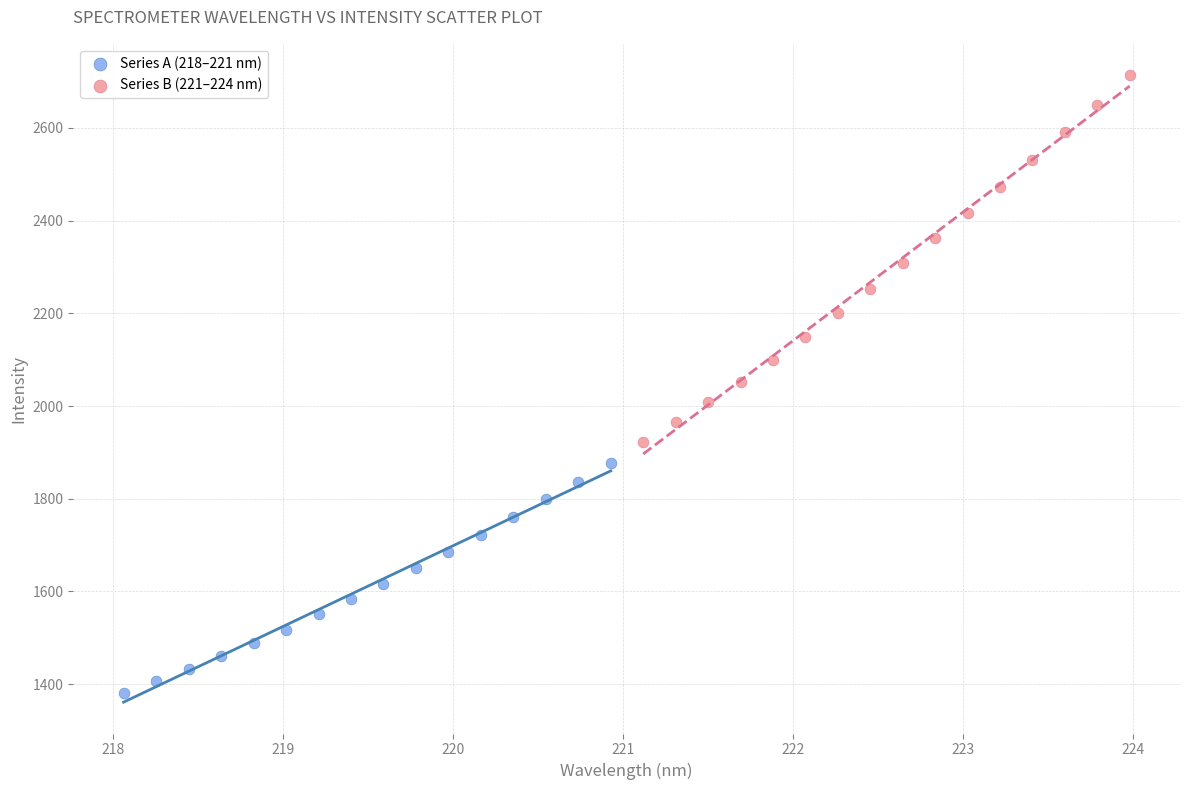

What are all the series names shown in the legend?

Series A (218–221 nm), Series B (221–224 nm)